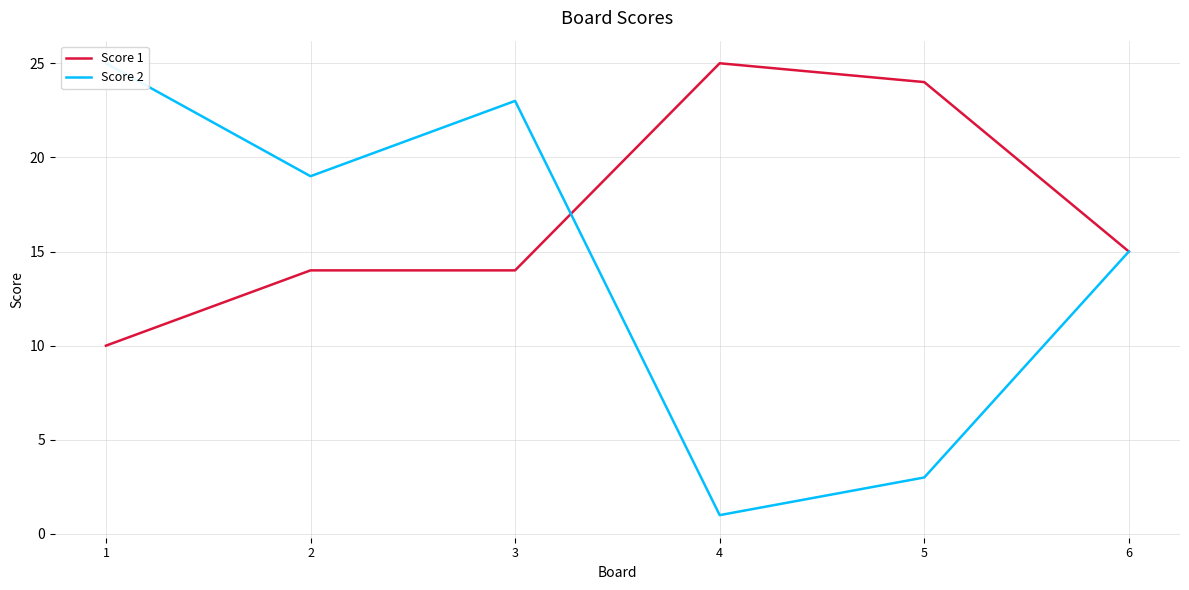

Where is the first local maximum for Score 1?

4